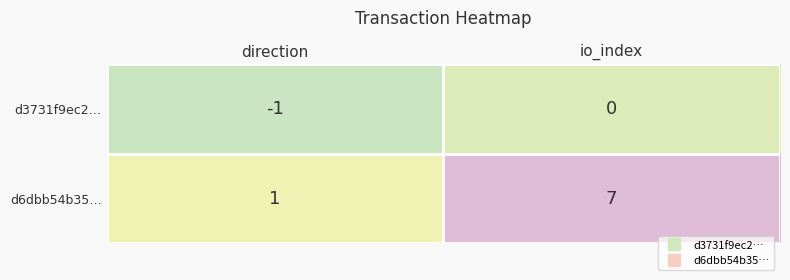

Rank the series at direction from highest to lowest value.

d6dbb54b35…, d3731f9ec2…